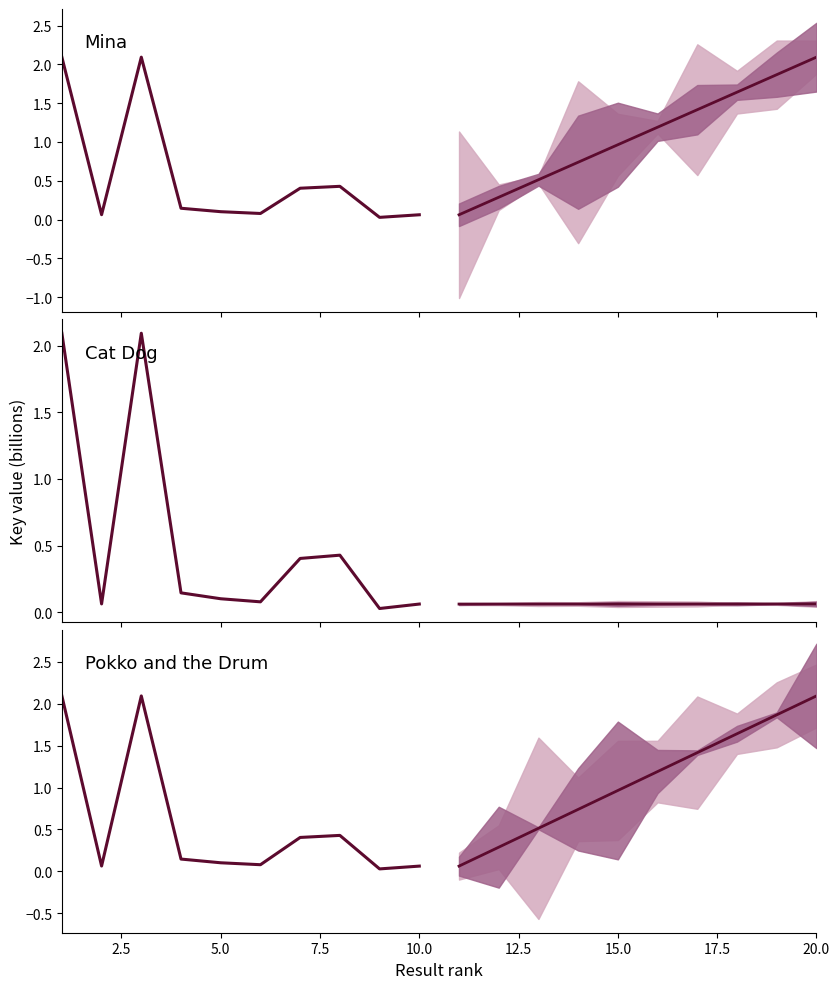

True or false: Historical has a value of 0.1 at 2.5.

True